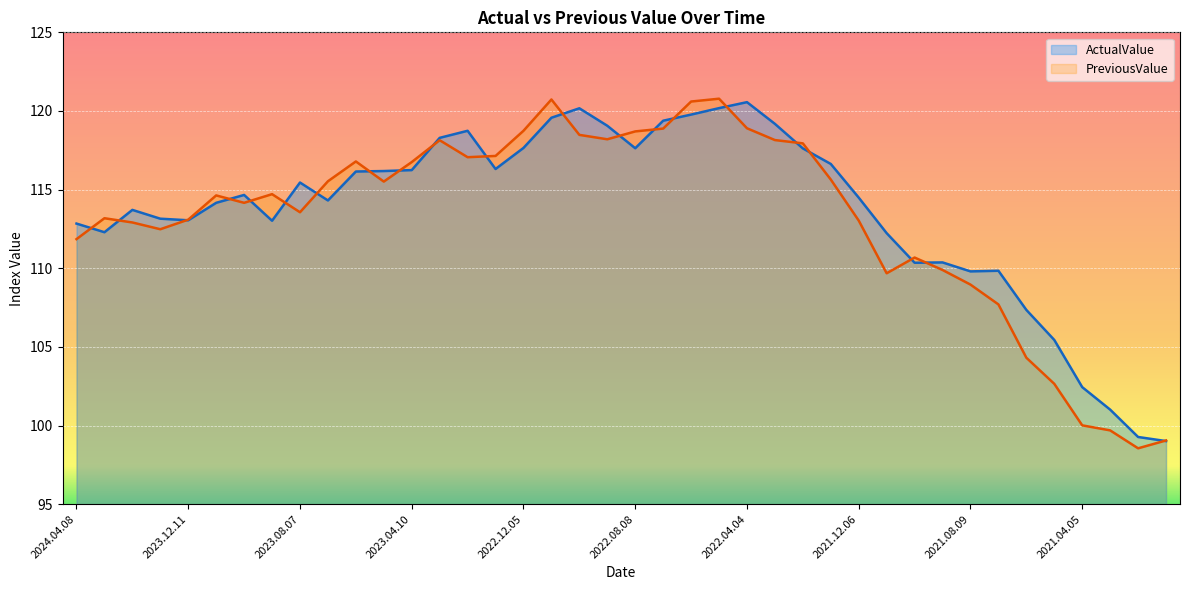

Where does the PreviousValue series first go above 114?

2023.11.06